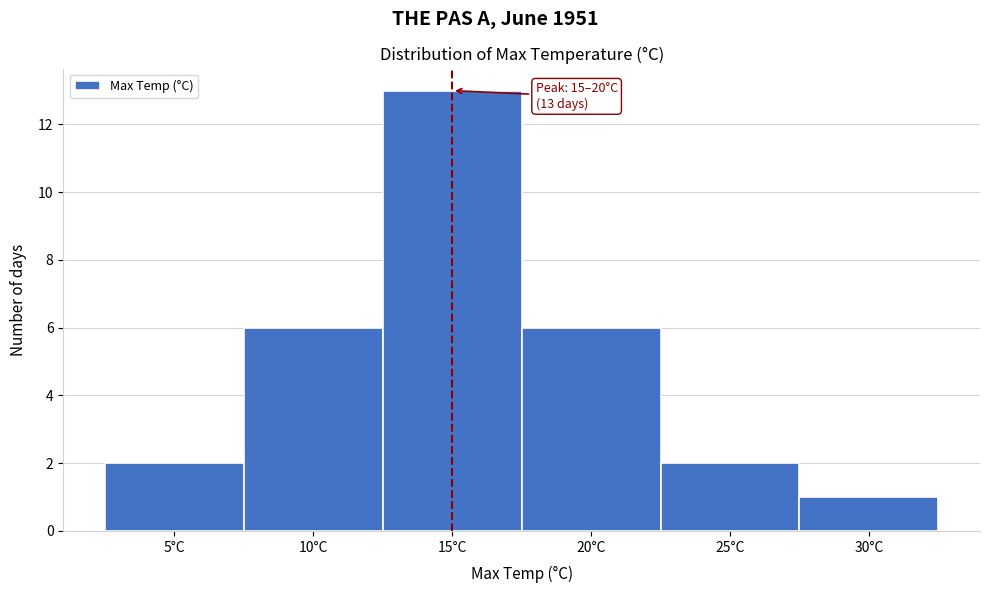

Reading left to right, extract all data points from this chart.

5°C=2	10°C=6	15°C=13	20°C=6	25°C=2	30°C=1